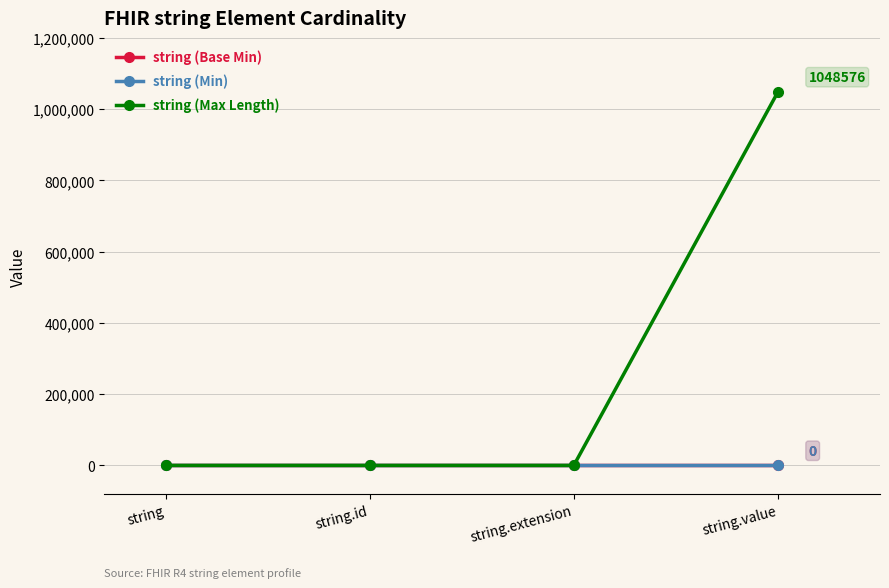

Is this an area chart (filled region under the line)?

No